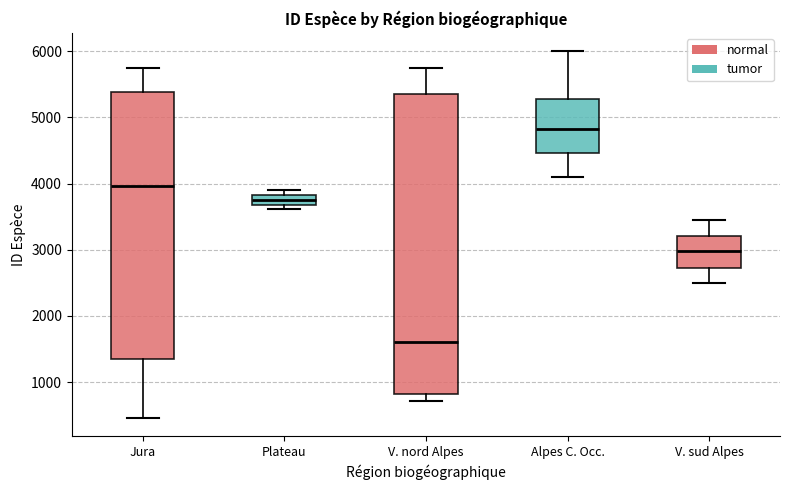

Where is the lower edge of the box for Plateau on the y-axis? The values are not printed on the chart, so give them approximately, as read against the axis.

3700